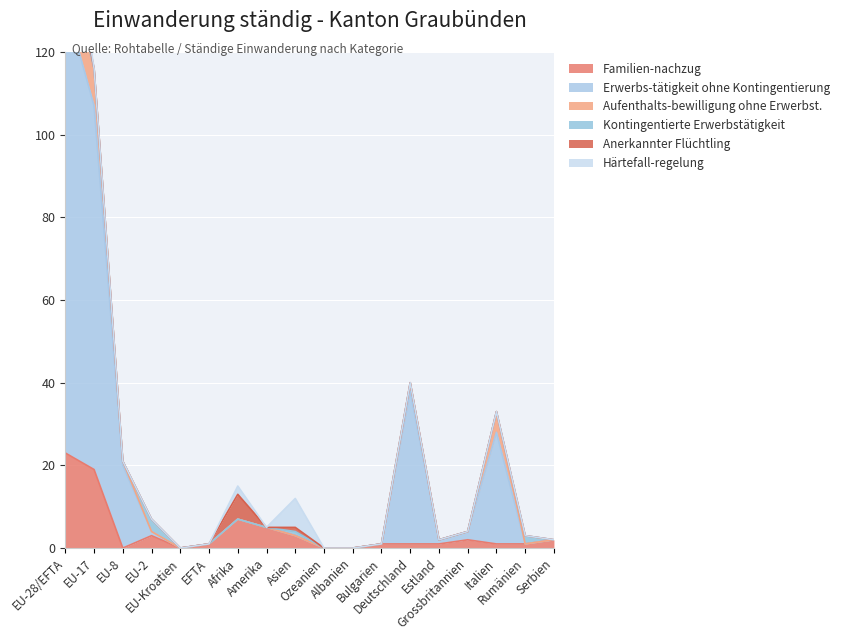

True or false: Familien-nachzug has more than 2 interior local peaks.

True